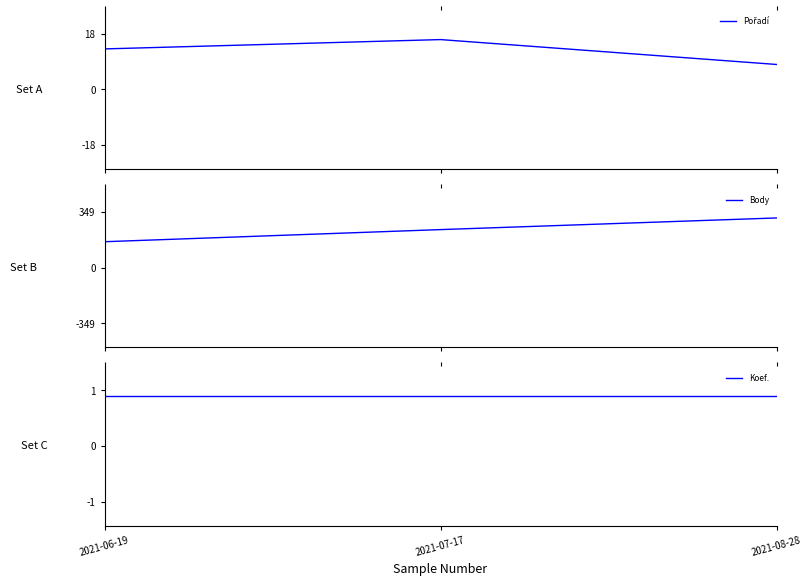

How many values in the Body series exceed 239?

1